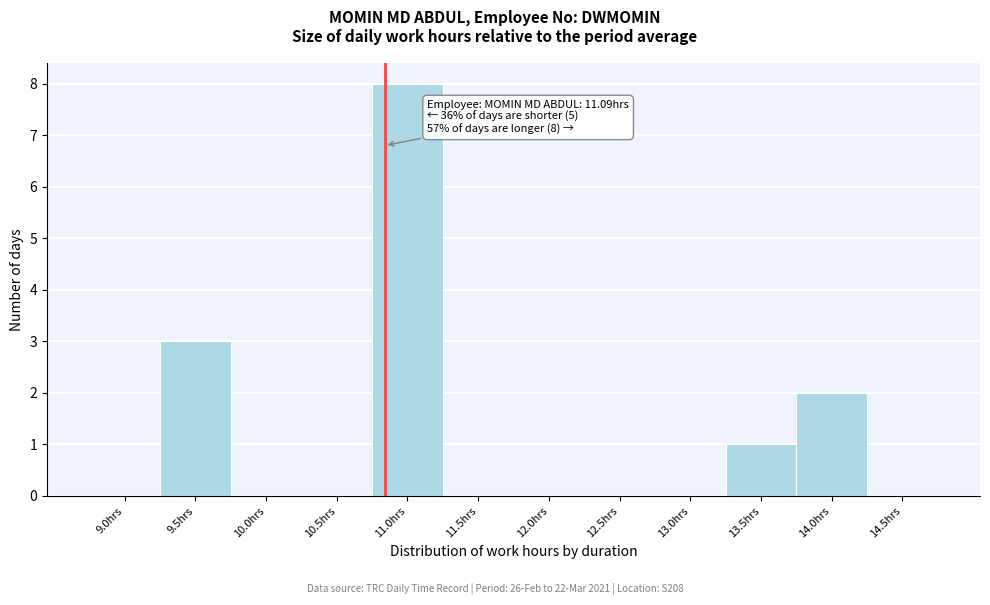

Reading left to right, list all the values displayed in this chart.

9.0hrs=0	9.5hrs=3	10.0hrs=0	10.5hrs=0	11.0hrs=8	11.5hrs=0	12.0hrs=0	12.5hrs=0	13.0hrs=0	13.5hrs=1	14.0hrs=2	14.5hrs=0